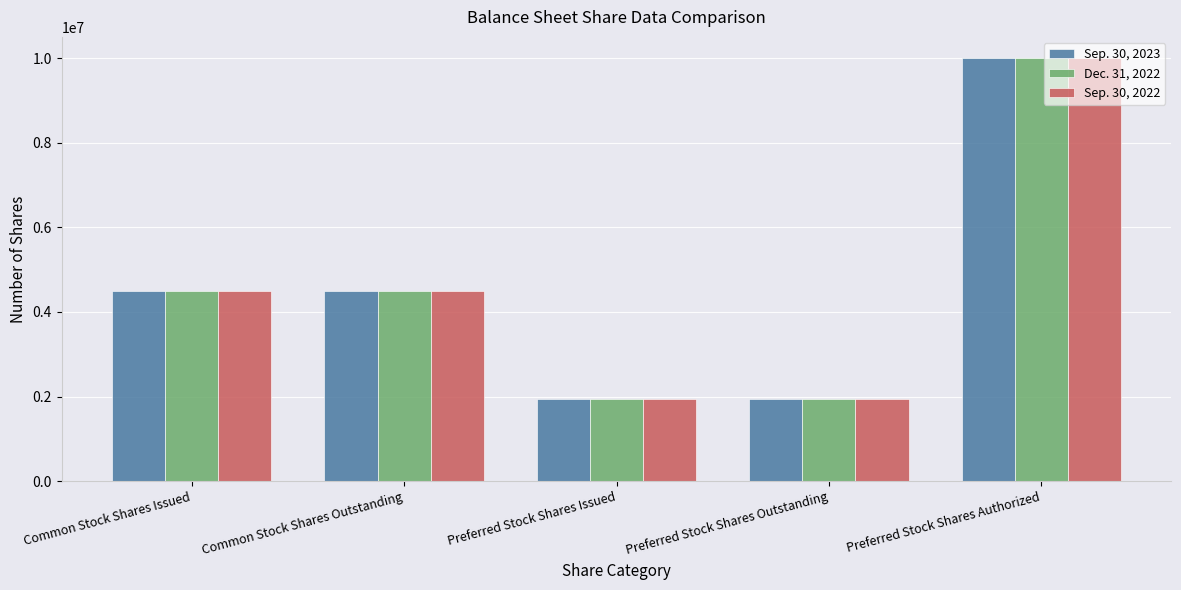

What is the sum of the Dec. 31, 2022 values at Preferred Stock Shares Authorized and Preferred Stock Shares Outstanding?

11936000